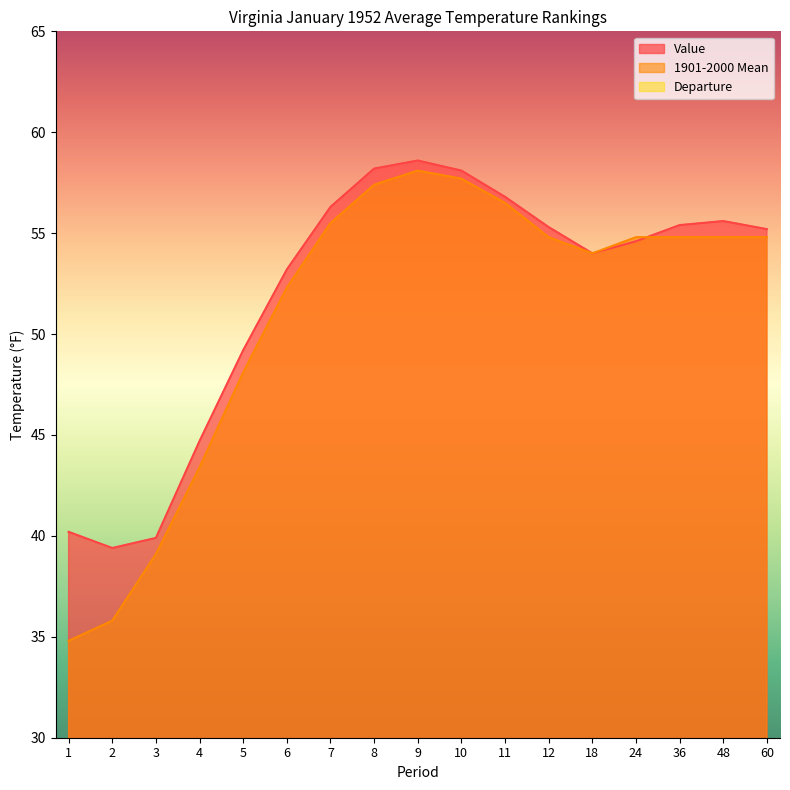

True or false: Departure and Value intersect in this chart.

False